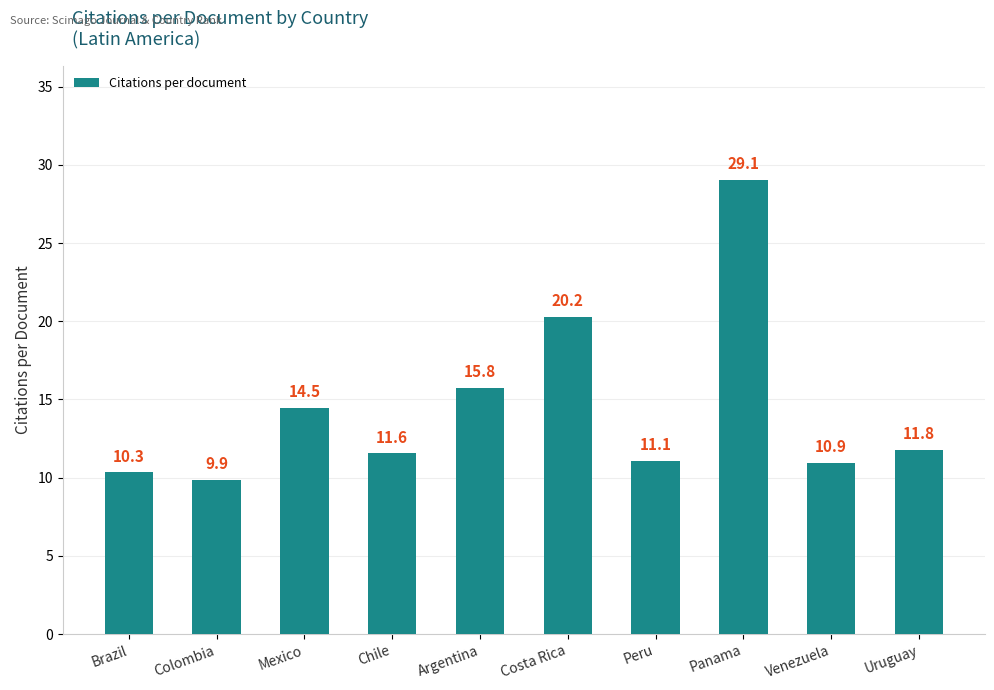

How many bars are there in total?

10